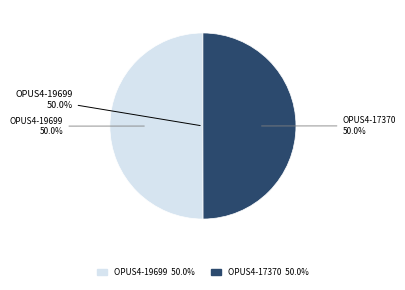

How many segments does this pie chart have?

2